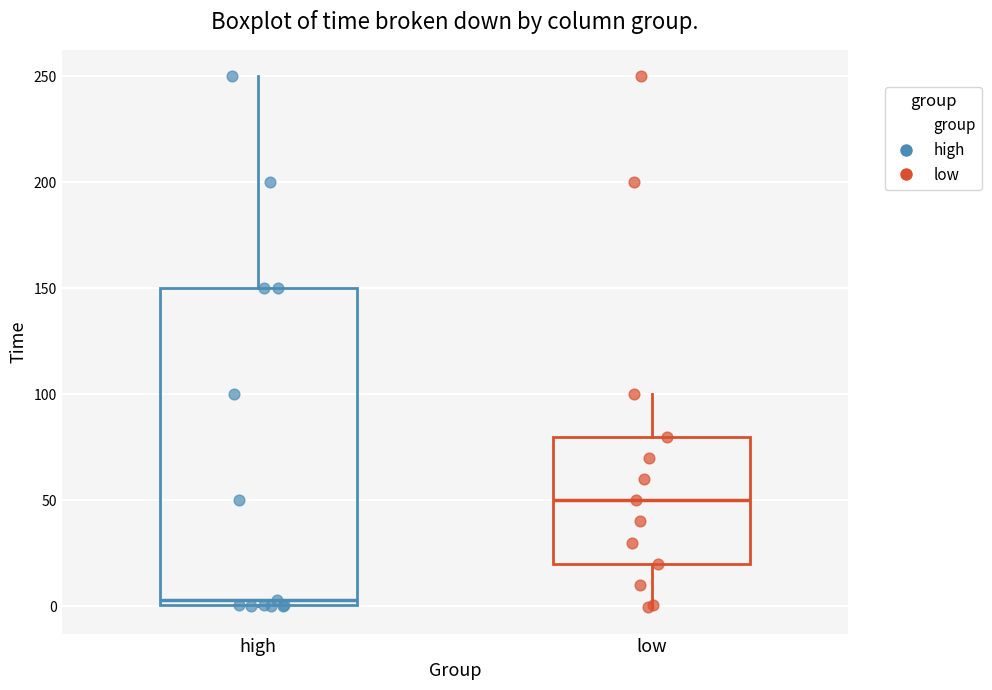

Reading left to right, transcribe this box plot: for each box, give where its median line is, the range the box spans, and where its two whiskers end, as read against the y-axis. The values are not printed on the chart, so give them approximately, as read against the axis.

high: median 5, box 0 to 150, whiskers 0 to 250
low: median 50, box 20 to 80, whiskers 0 to 100